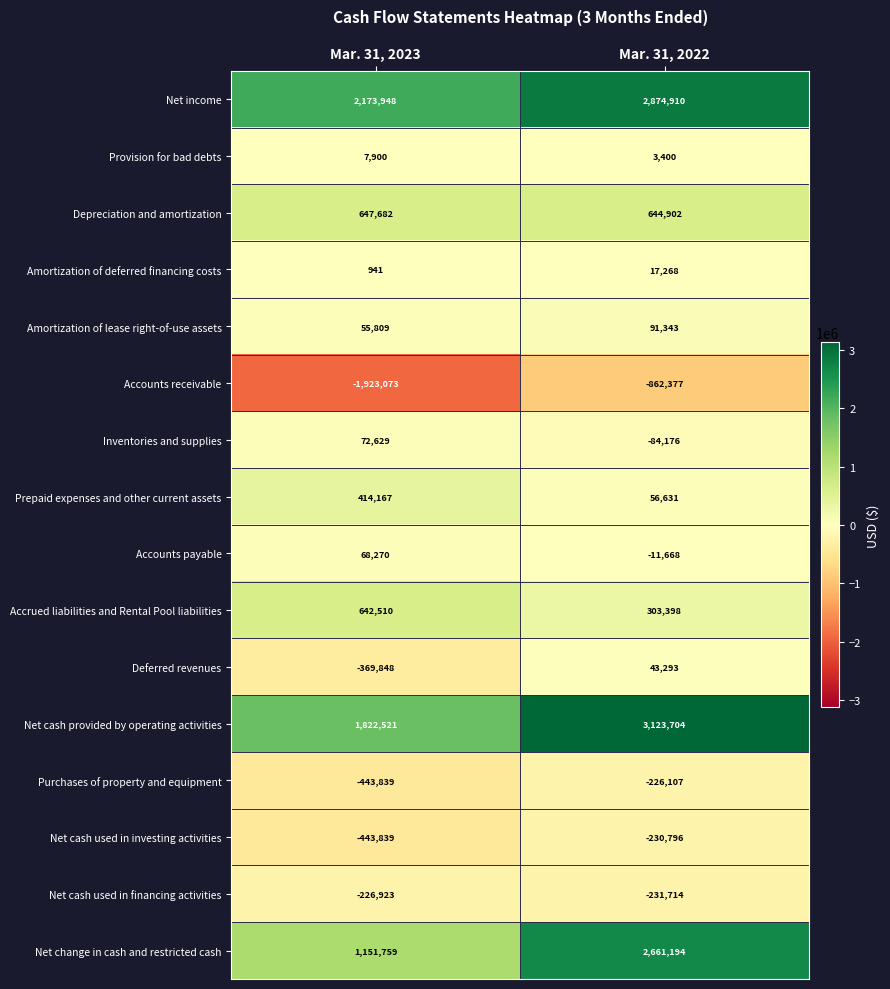

What is the average value of the Provision for bad debts series?

5650